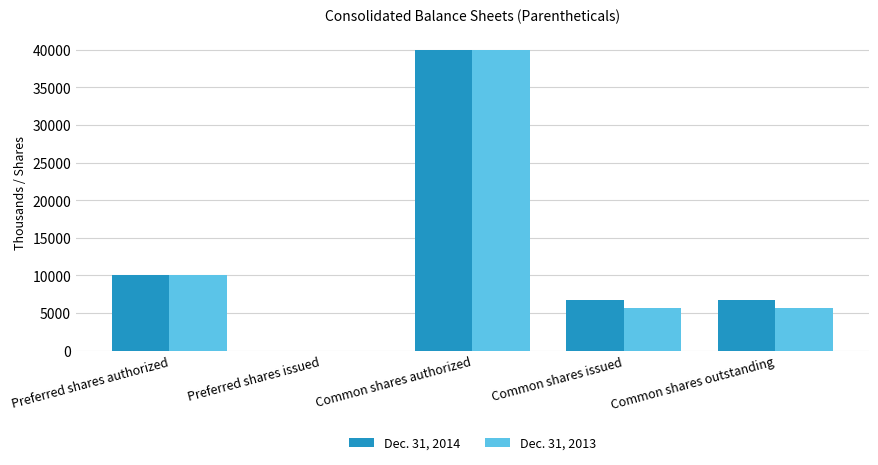

What is the total value across all series at Preferred shares authorized?

20000